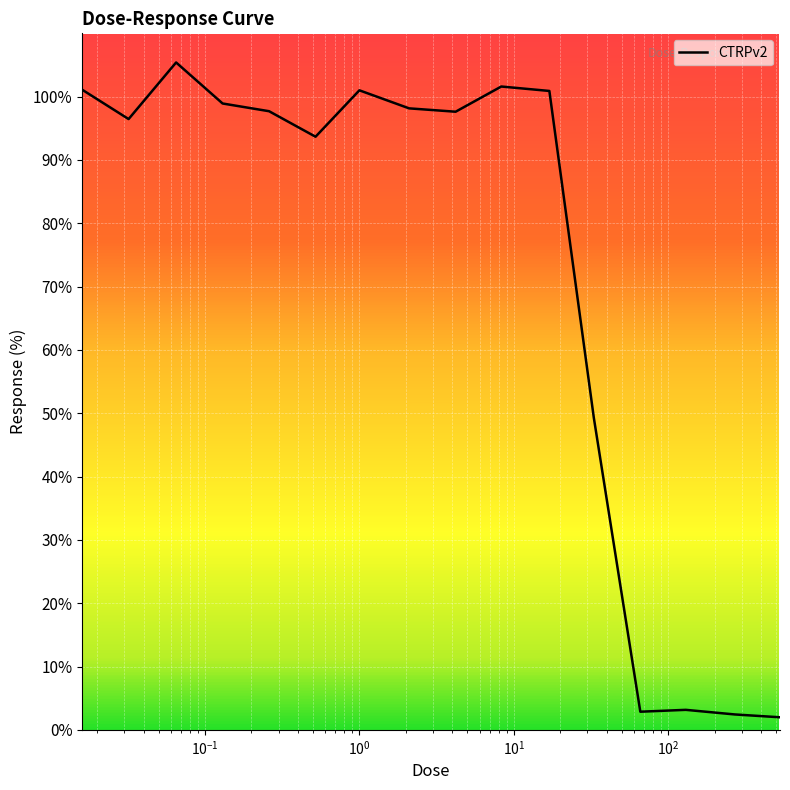

What is the difference between the maximum and minimum values?

103.4